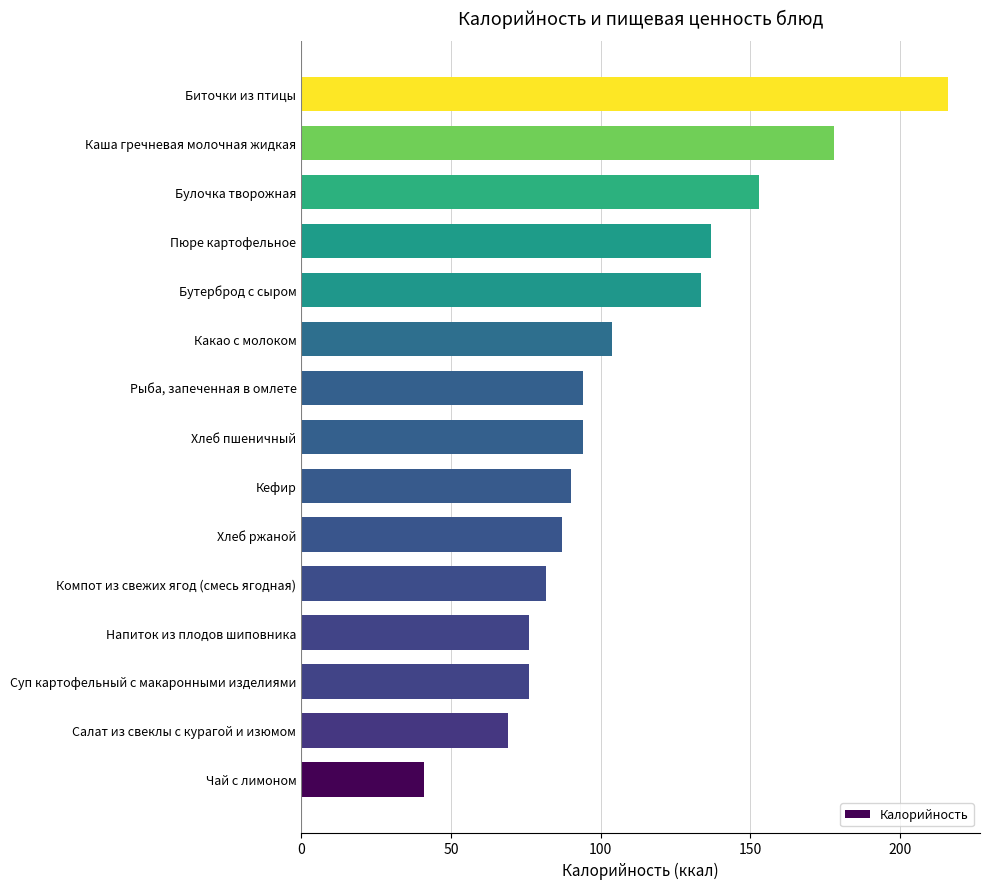

What is the sum of all values?

1630.2